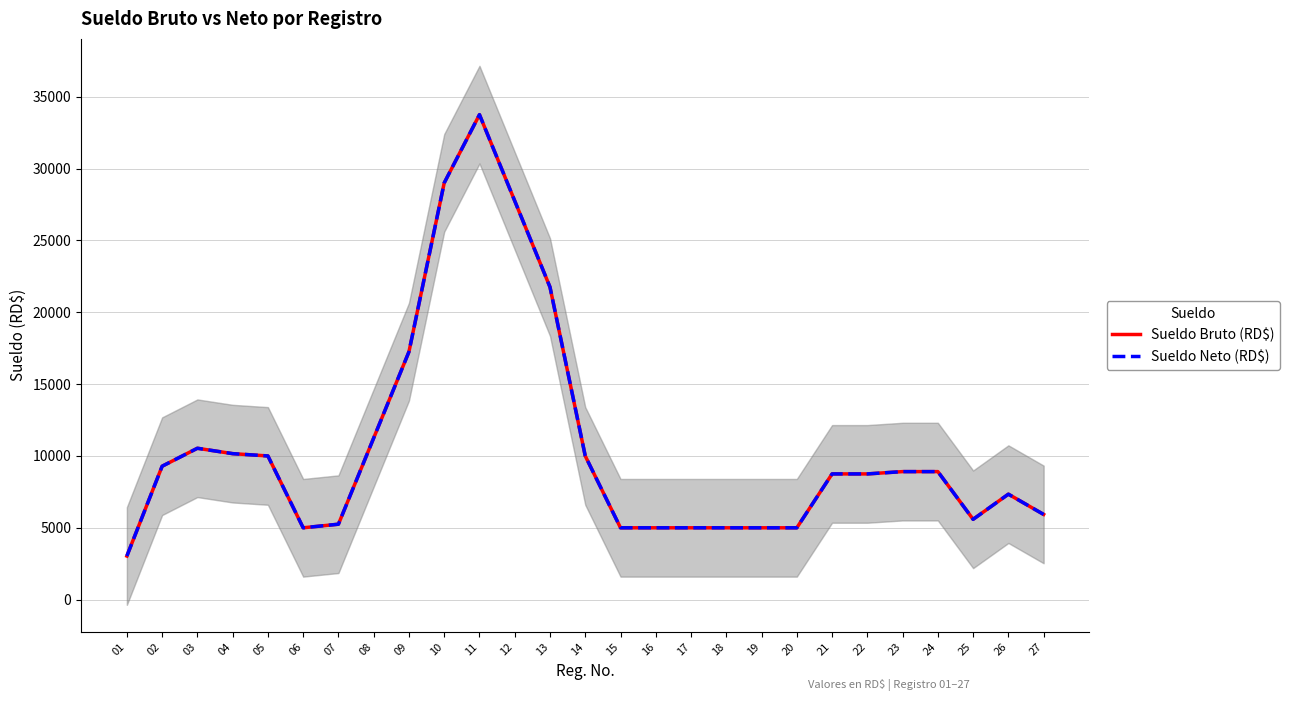

Does the chart display data point markers on the line(s)?

No